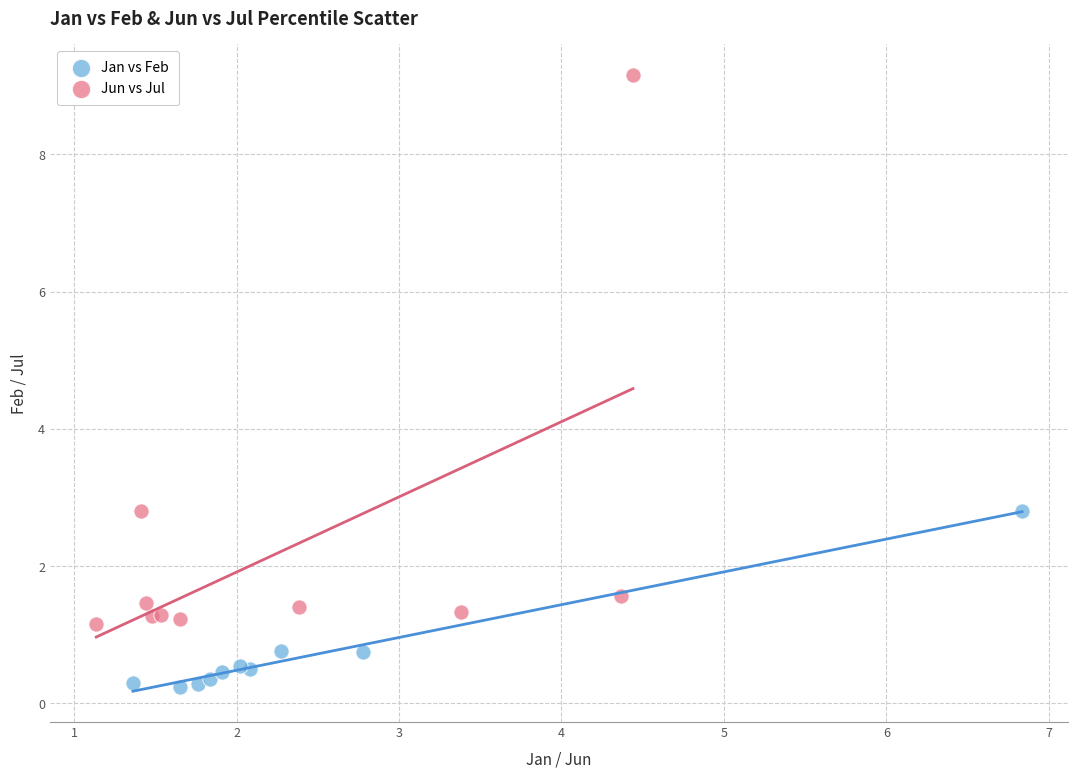

Which series has the widest spread of Y values?

Jun vs Jul